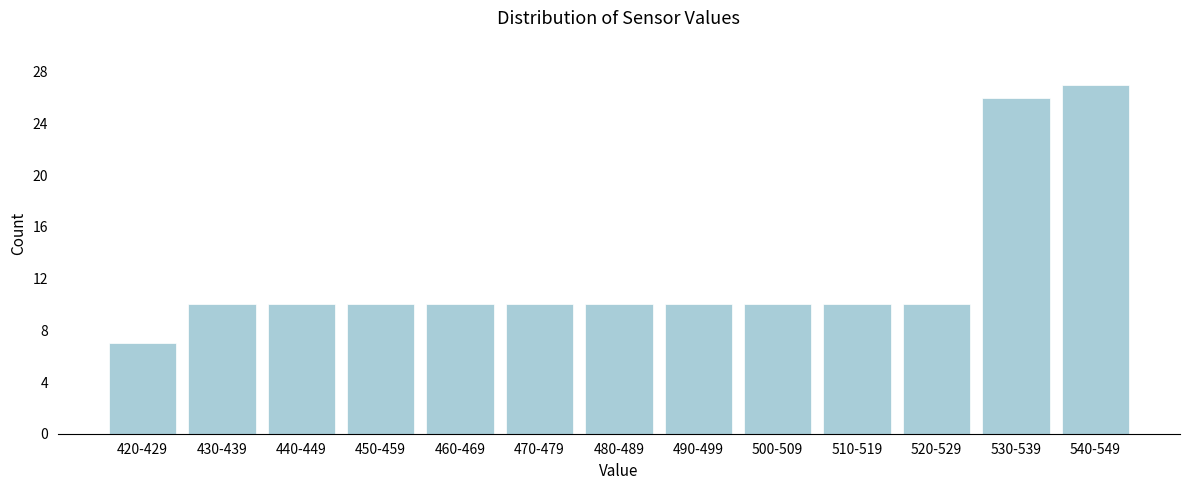

Reading left to right, transcribe all the data shown in this chart.

420-429=7	430-439=10	440-449=10	450-459=10	460-469=10	470-479=10	480-489=10	490-499=10	500-509=10	510-519=10	520-529=10	530-539=26	540-549=27